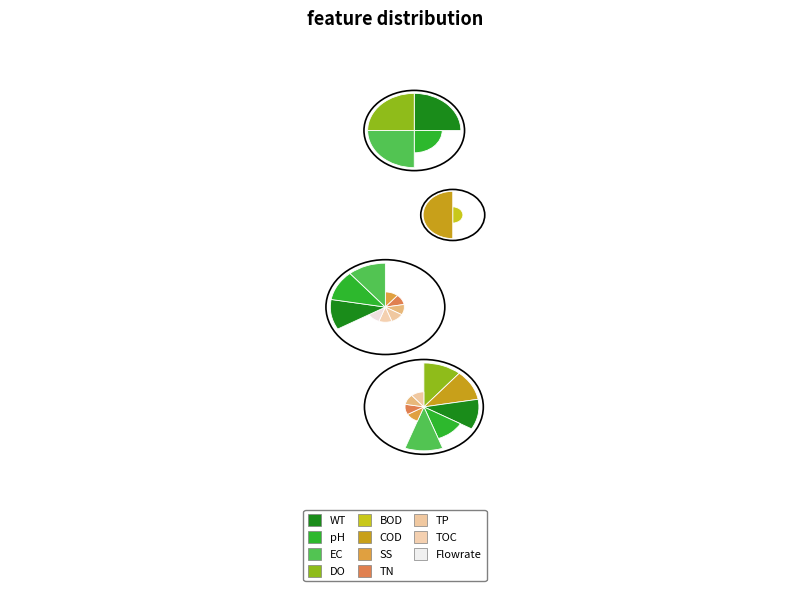

Is there any slice that represents more than half of the pie?

No